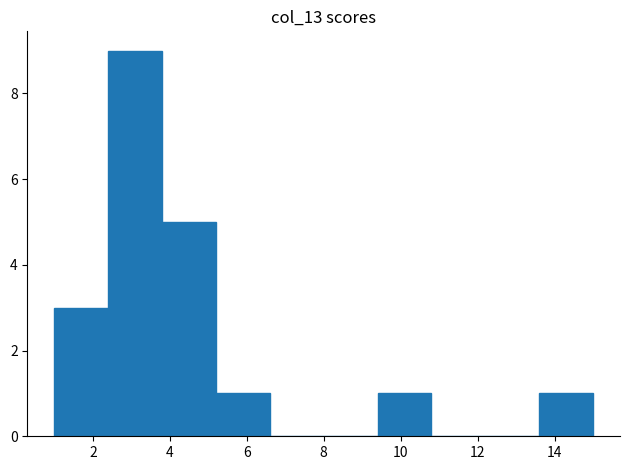

Reading left to right, transcribe this chart: for each bar, give the range it covers on the x-axis and its height. The values are not printed on the chart, so give them approximately, as read against the axis.

1.0 to 2.4: 3
2.4 to 3.8: 9
3.8 to 5.2: 5
5.2 to 6.6: 1
6.6 to 8.0: 0
8.0 to 9.4: 0
9.4 to 10.8: 1
10.8 to 12.2: 0
12.2 to 13.6: 0
13.6 to 15.0: 1